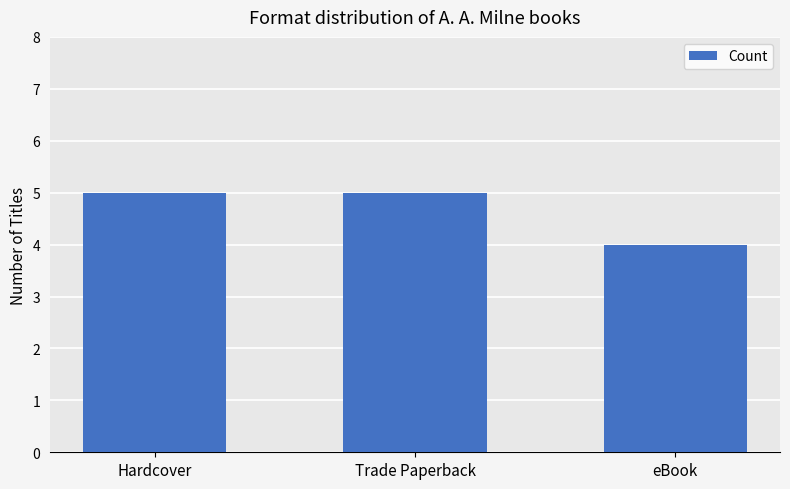

How many bars are there in total?

3